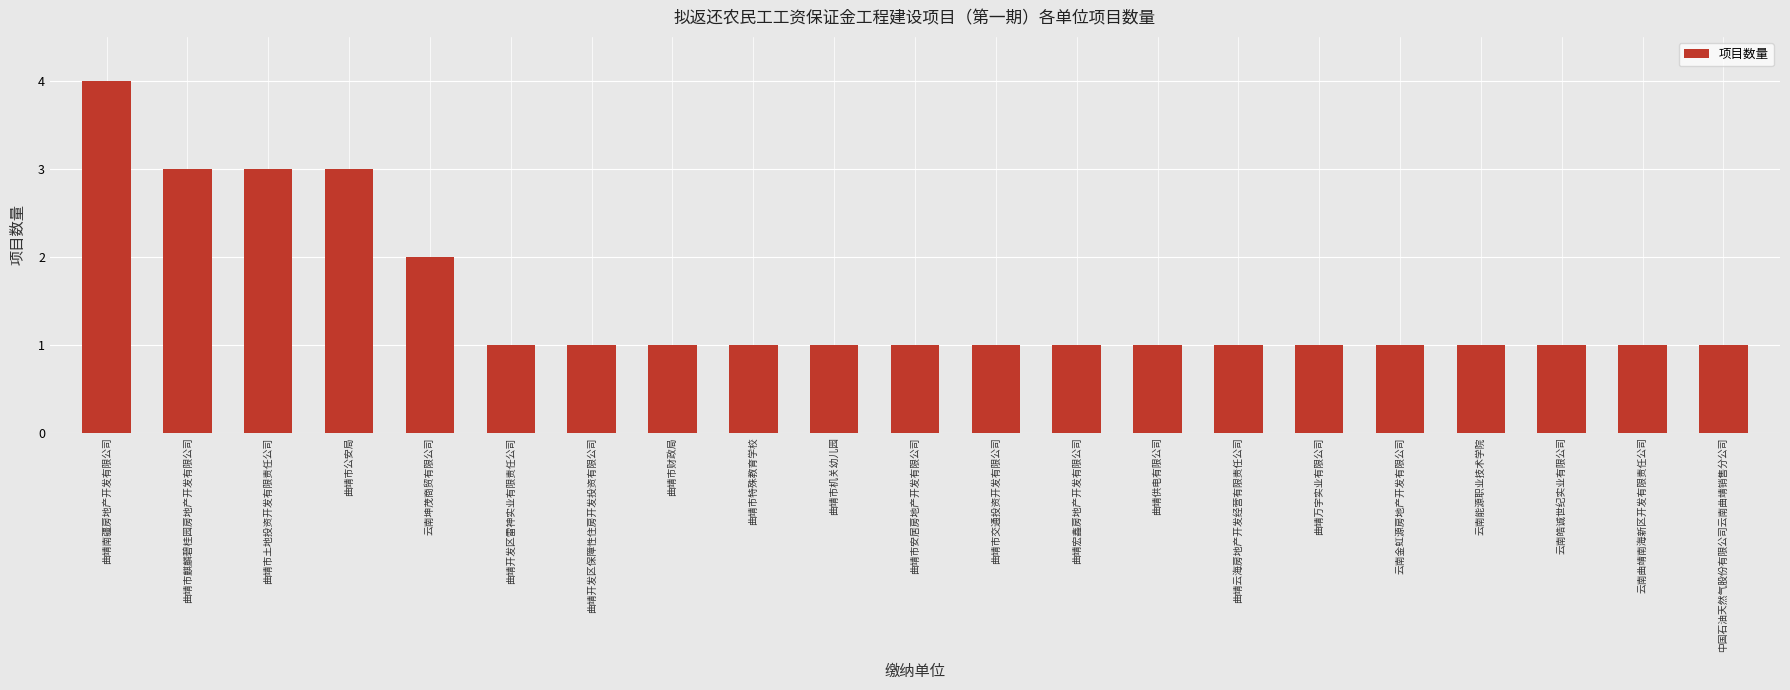

At which category does the chart reach its peak across all series?

曲靖南疆房地产开发有限公司